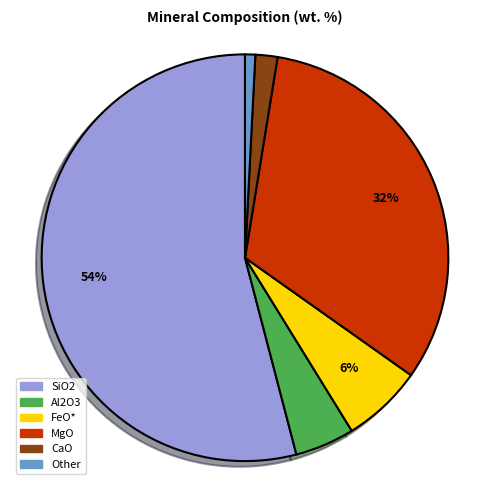

Is it true that MgO is 22% of the pie?

False